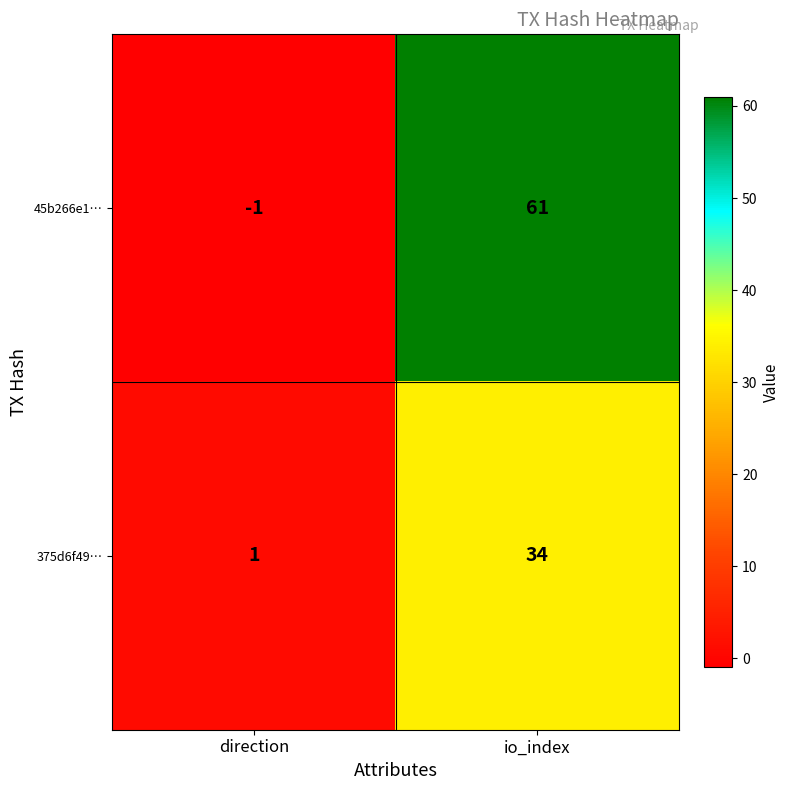

At which label is 375d6f49… closest to 17?

direction